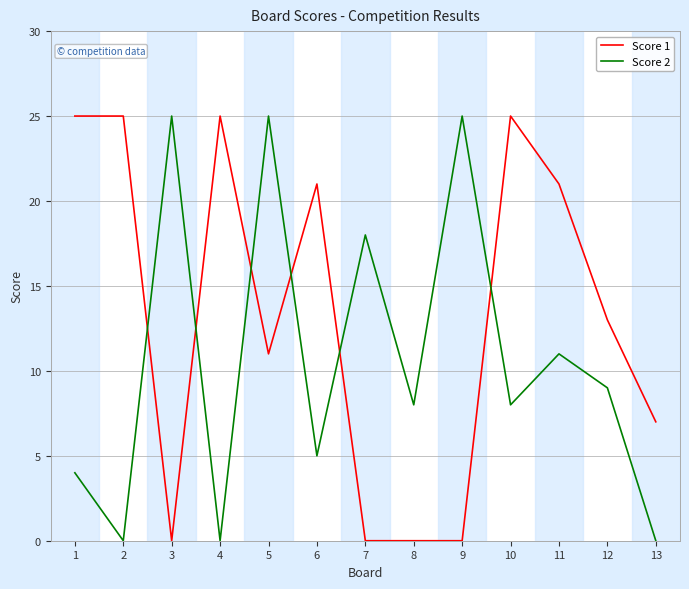

True or false: Score 1 and Score 2 cross at least once.

True